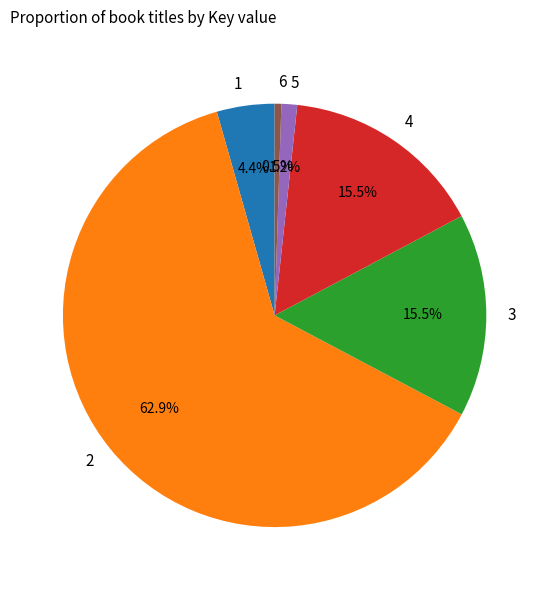

Does 6 represent more than half of the total?

No